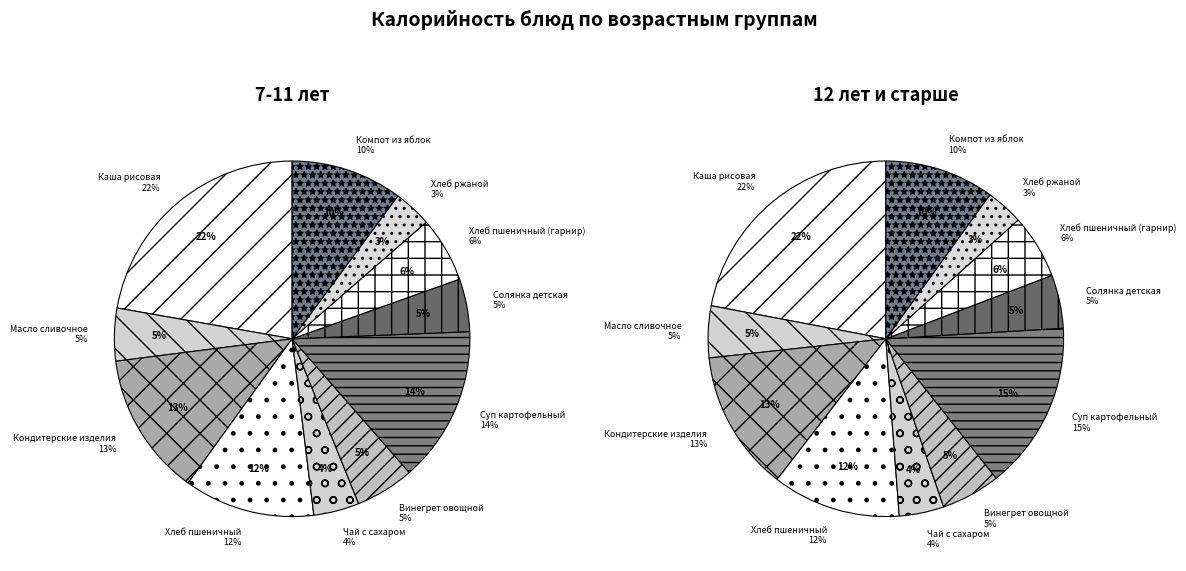

Approximately how many times larger is the value at Масло сливочное compared to Компот из яблок?

0.5